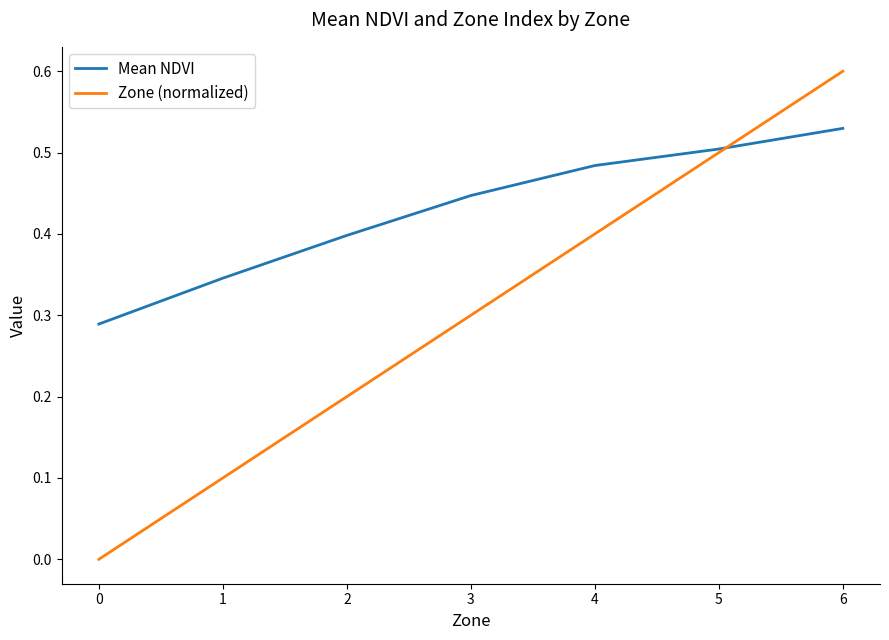

Which series changed the most between 3 and 6?

Zone (normalized)